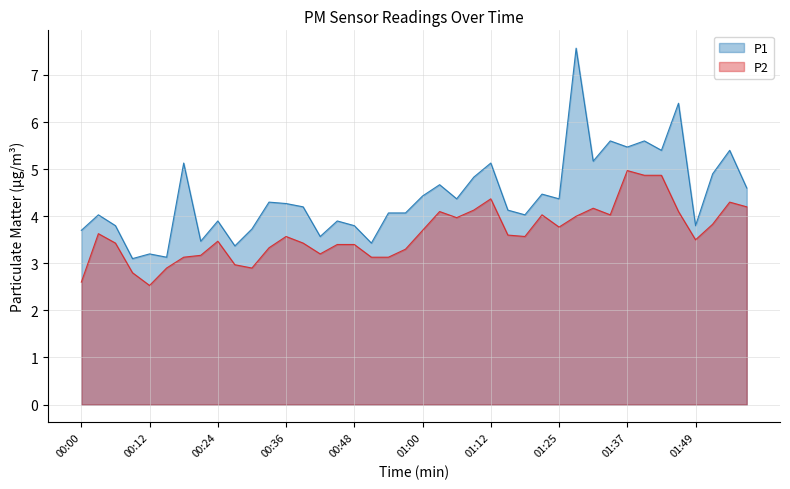

Which has a higher value, 00:12 or 01:03?

01:03